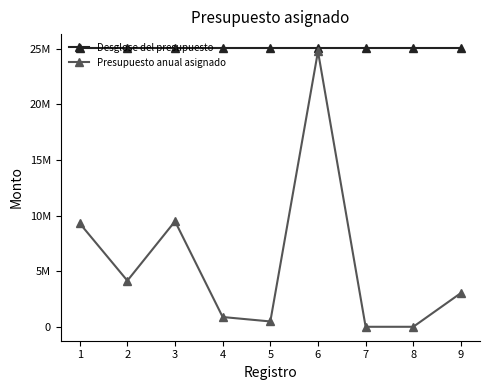

What is the sum of all Presupuesto anual asignado values?

52115096